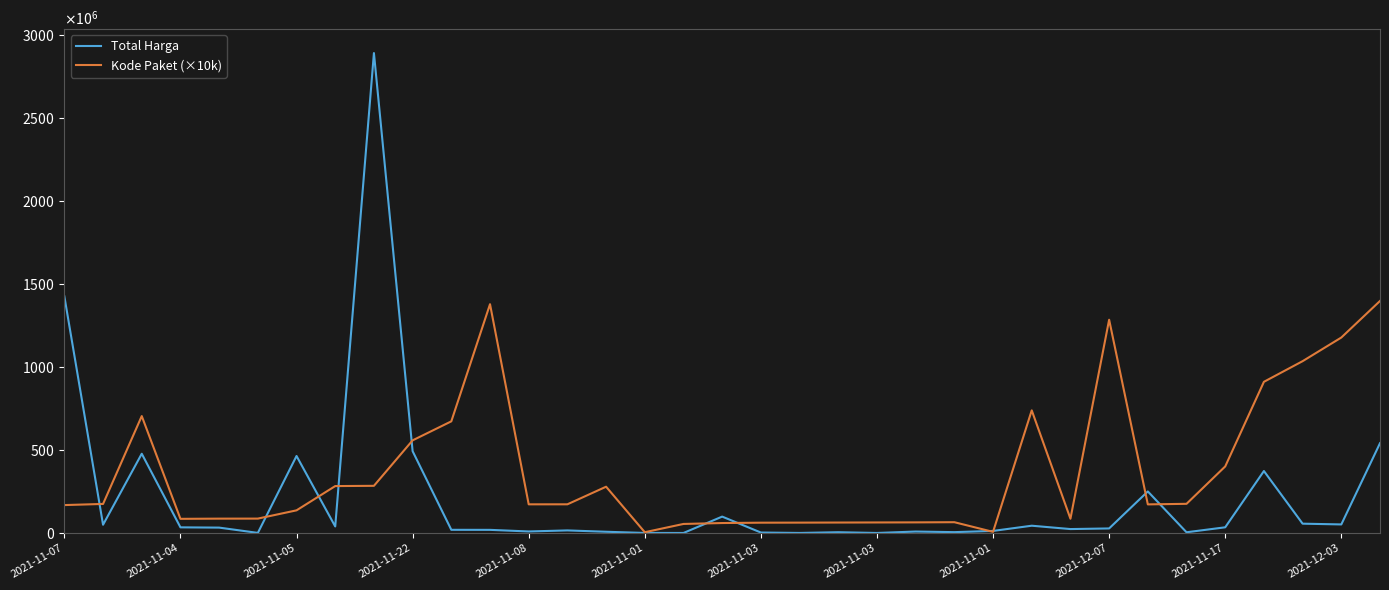

What are all the series names shown in the legend?

Total Harga, Kode Paket (×10k)